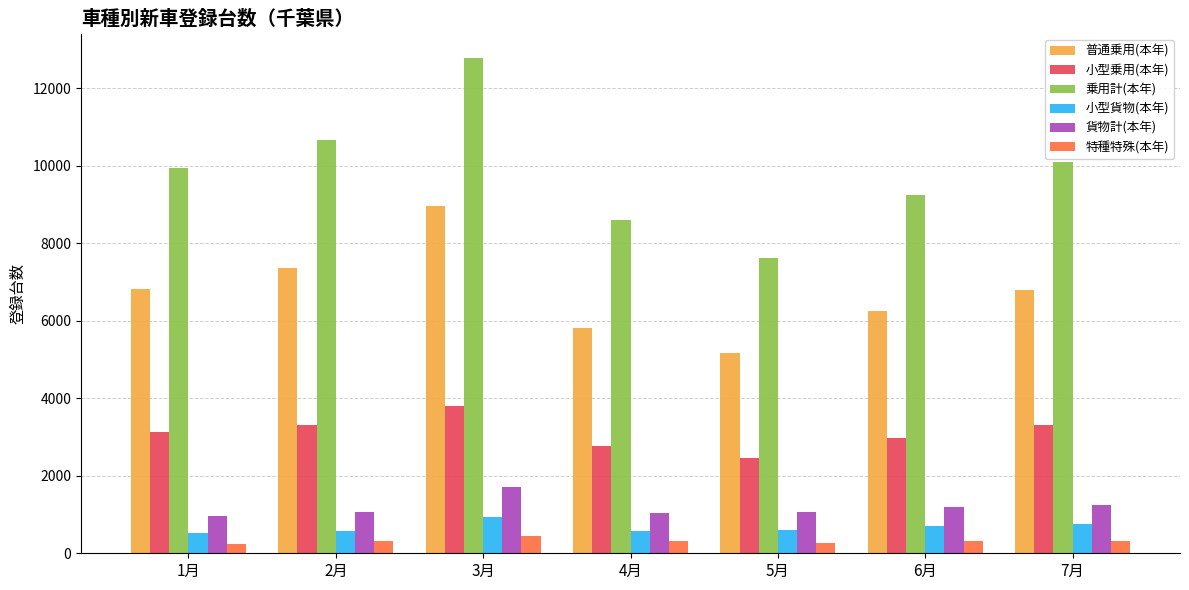

How many series are shown in this chart?

6